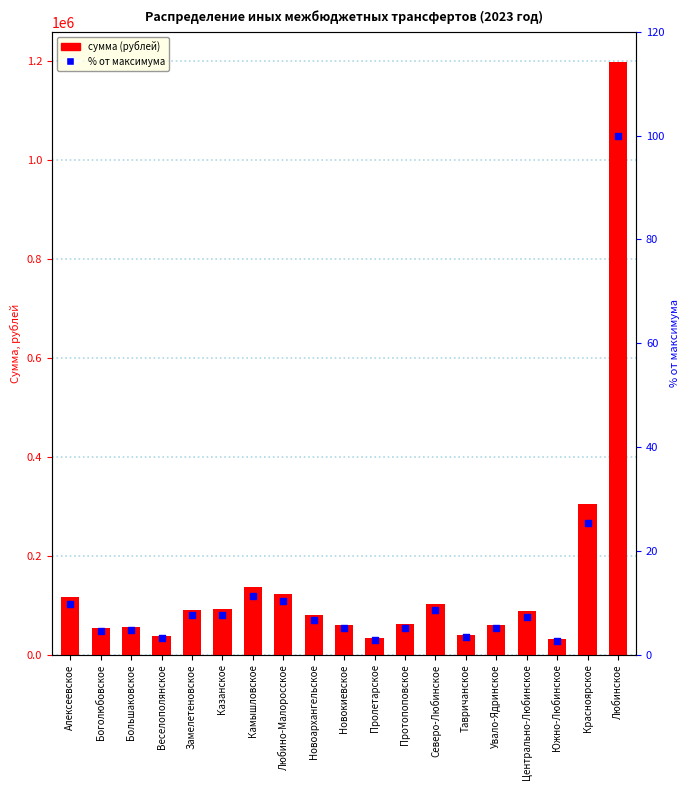

Which series contains the lowest Y value?

% от максимума